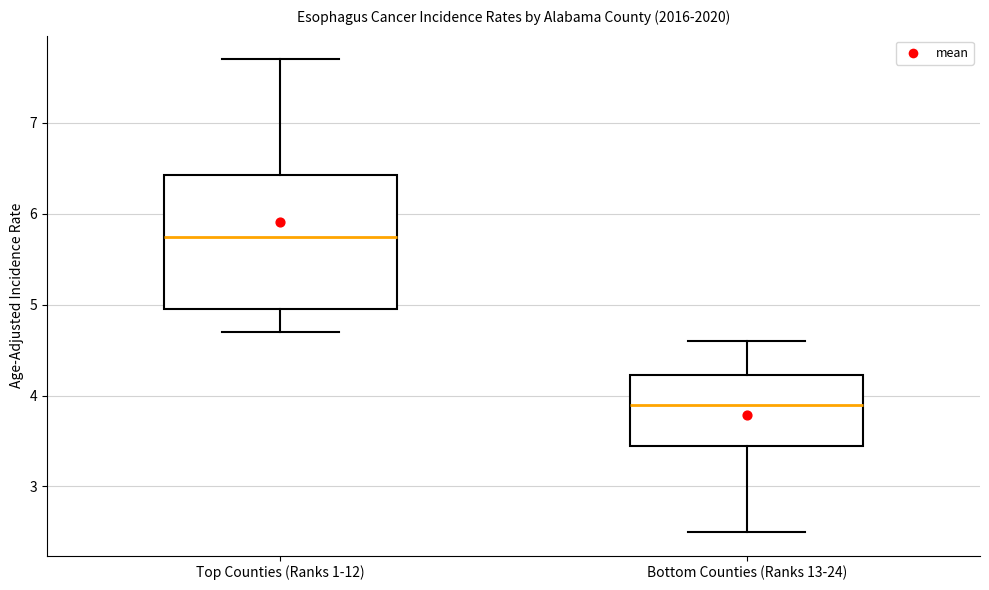

Where is the upper edge of the box for Top Counties (Ranks 1-12) on the y-axis? The values are not printed on the chart, so give them approximately, as read against the axis.

6.4